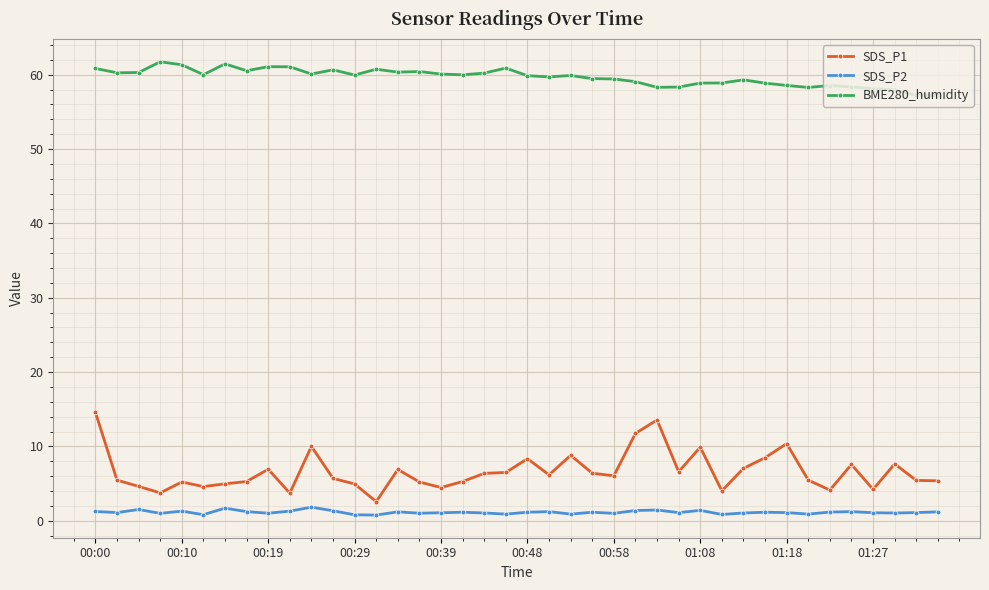

What is the difference between the maximum and second lowest values in the SDS_P2 series?

1.0